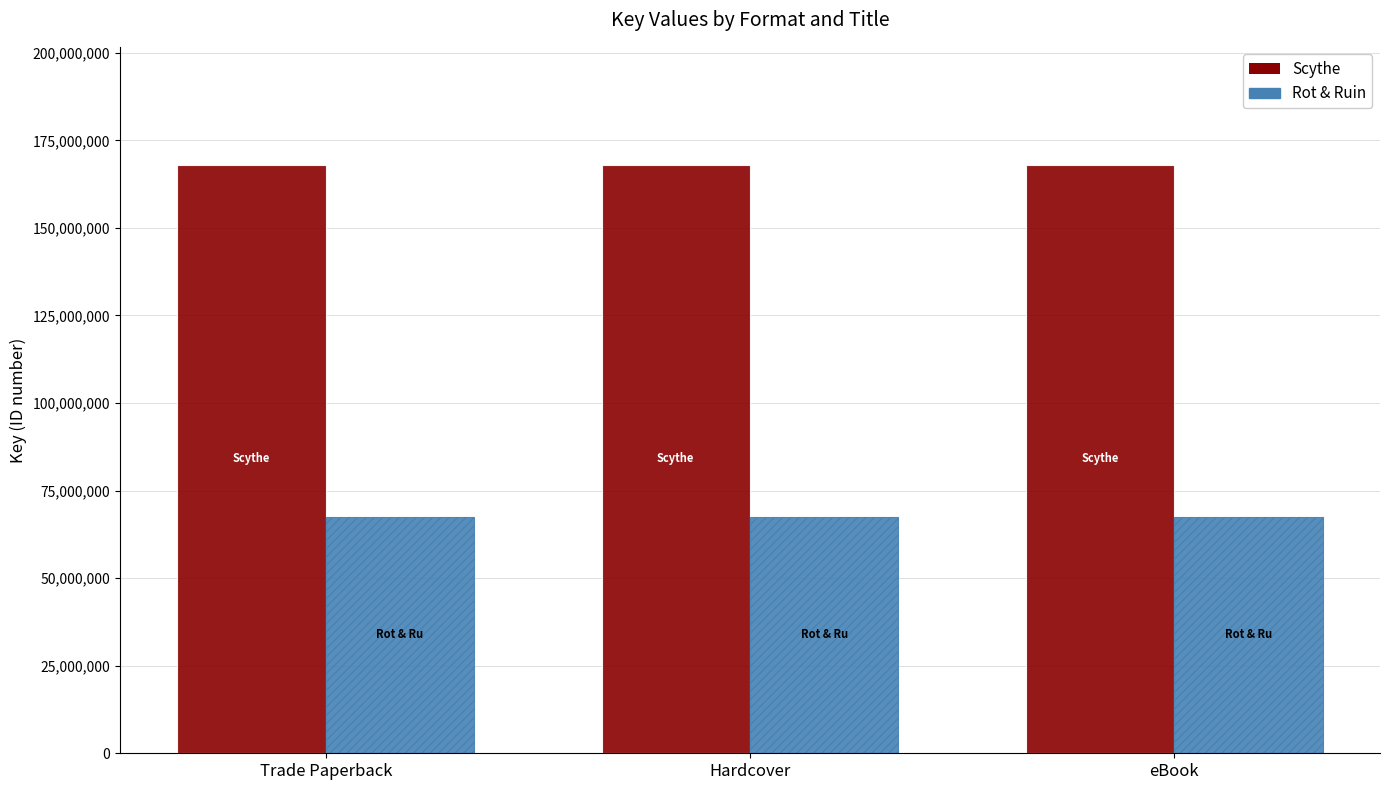

Is the value of Scythe at Trade Paperback greater than the value of Rot & Ruin at eBook?

Yes